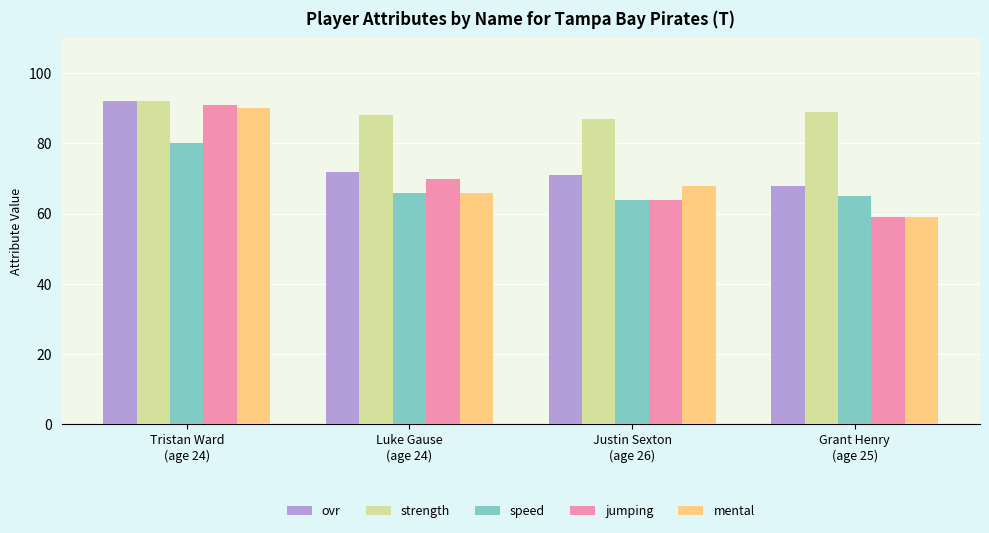

Which series has the widest spread of values?

jumping